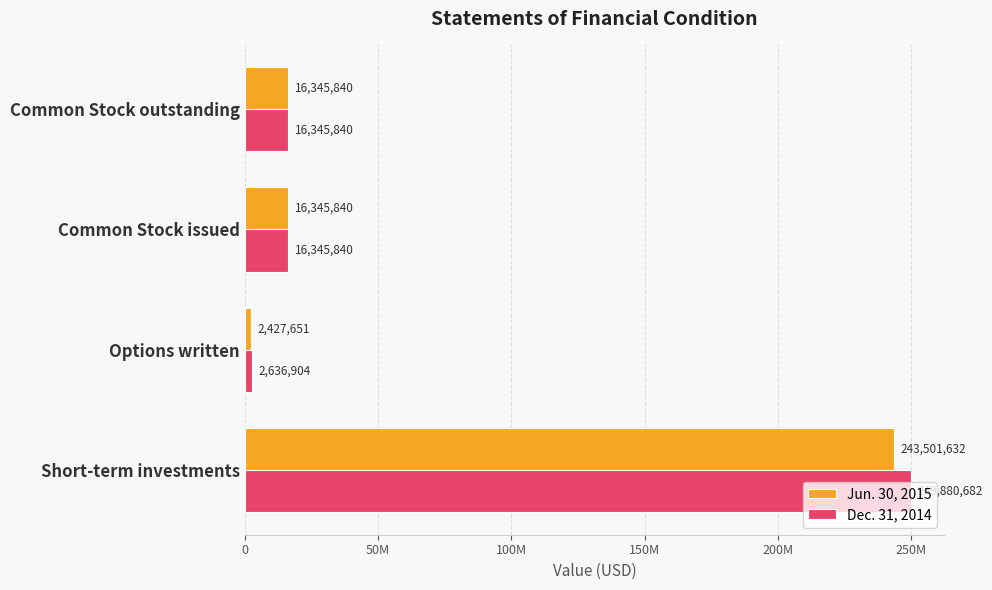

What are all the series names shown in the legend?

Jun. 30, 2015, Dec. 31, 2014